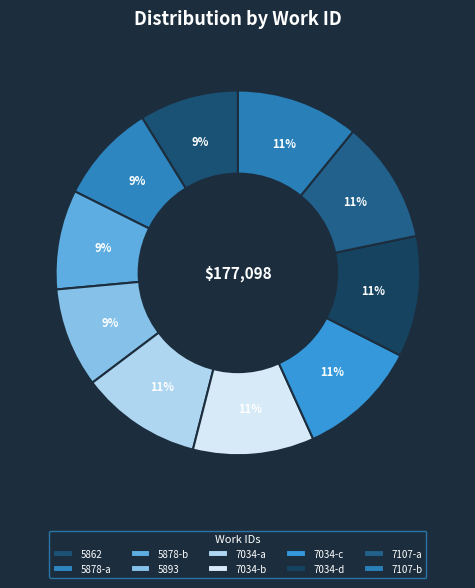

How many slices are in this pie chart?

10